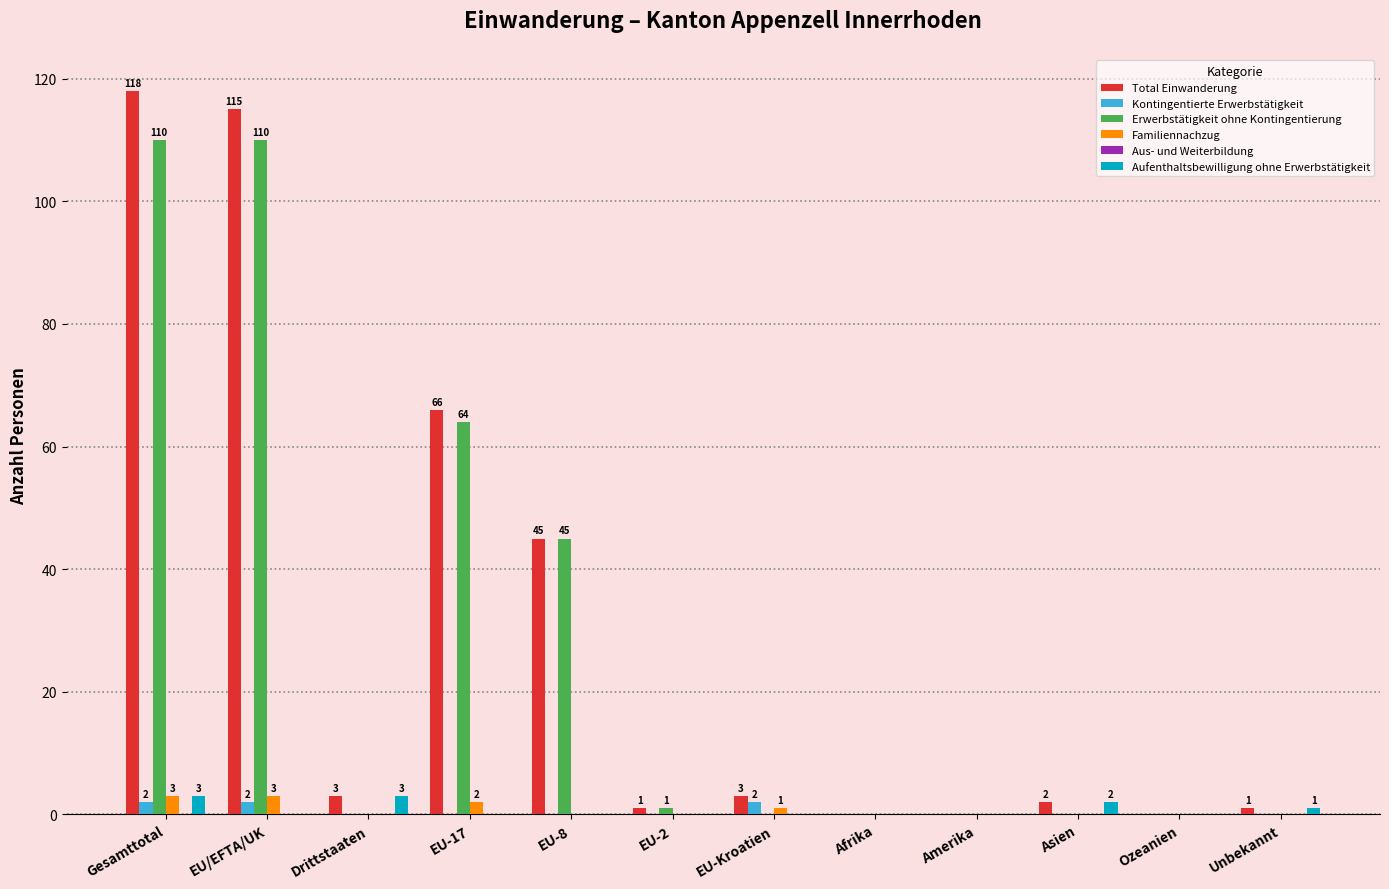

Which series has the largest range (max minus min)?

Total Einwanderung